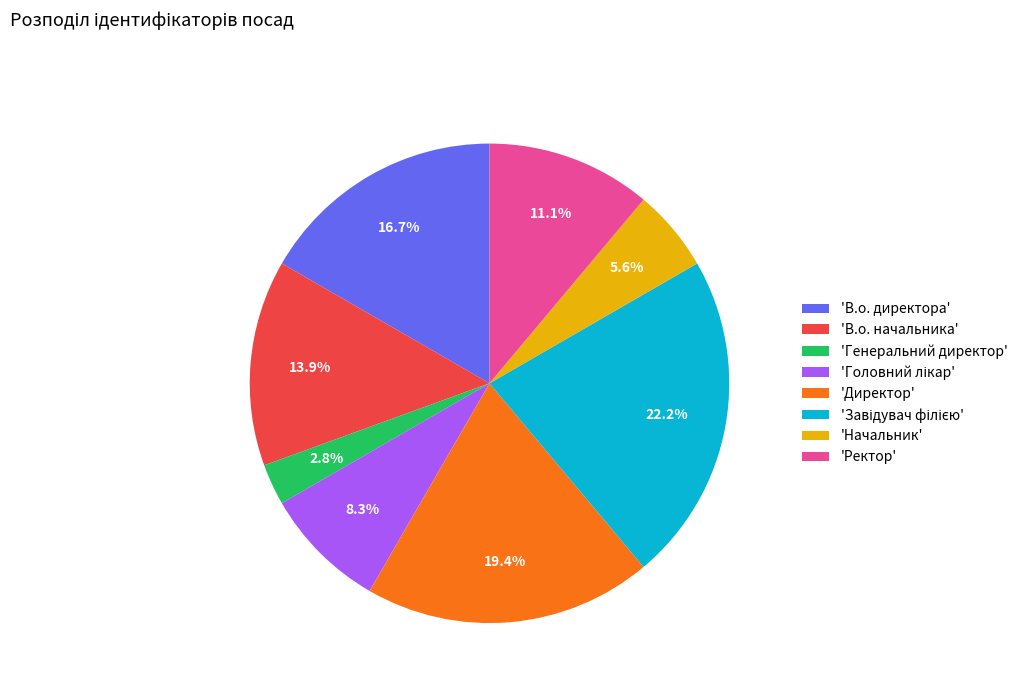

Which slice is the smallest?

'Генеральний директор'